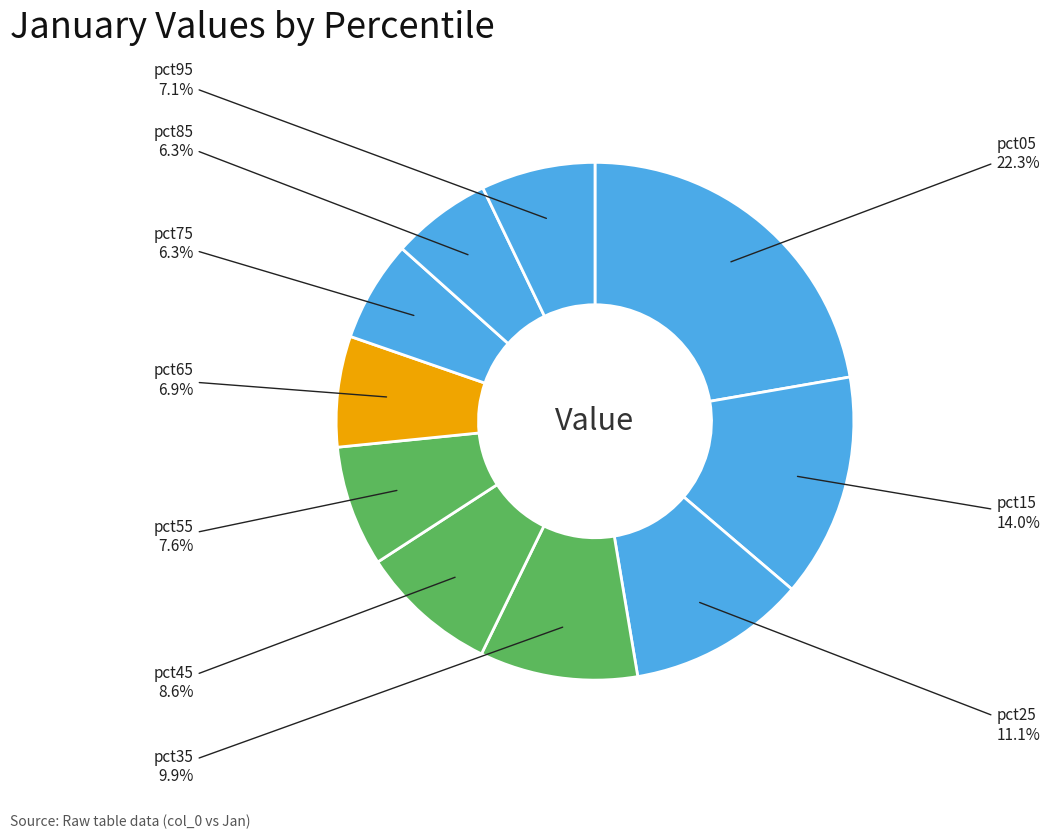

Rank the categories by value from lowest to highest.

pct85, pct75, pct65, pct95, pct55, pct45, pct35, pct25, pct15, pct05